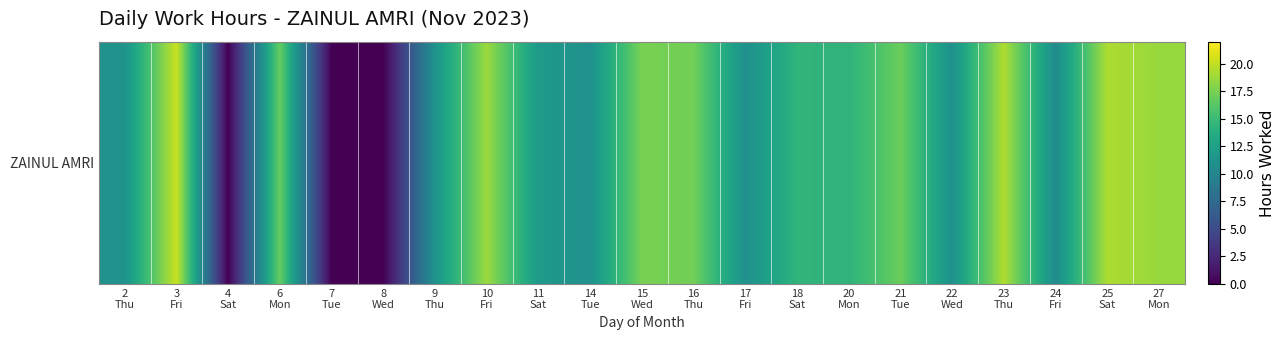

Which label corresponds to the smallest value in the chart?

4
Sat